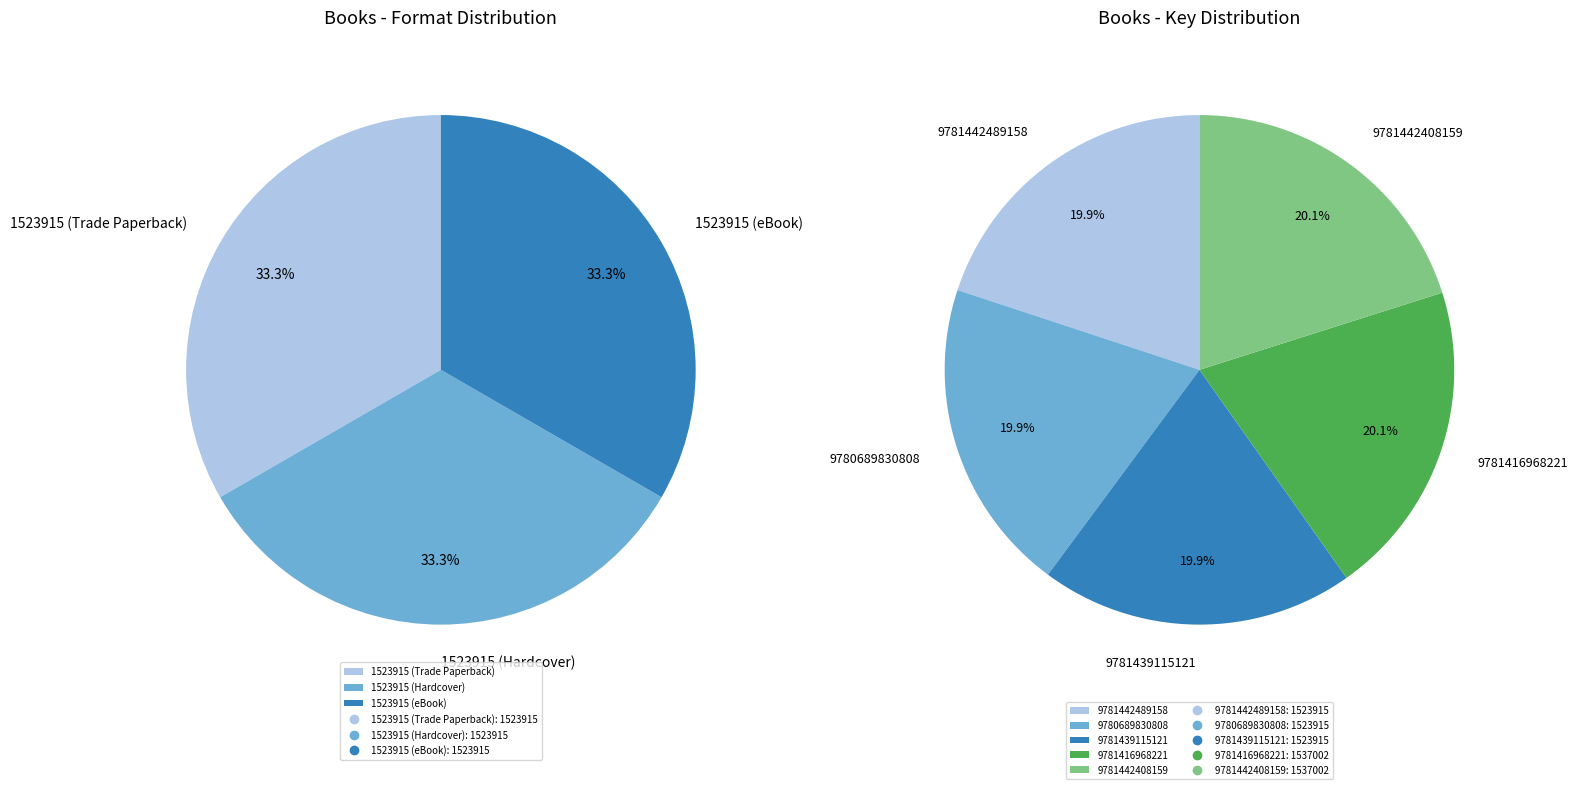

Is 9781416968221 the majority of the pie?

No